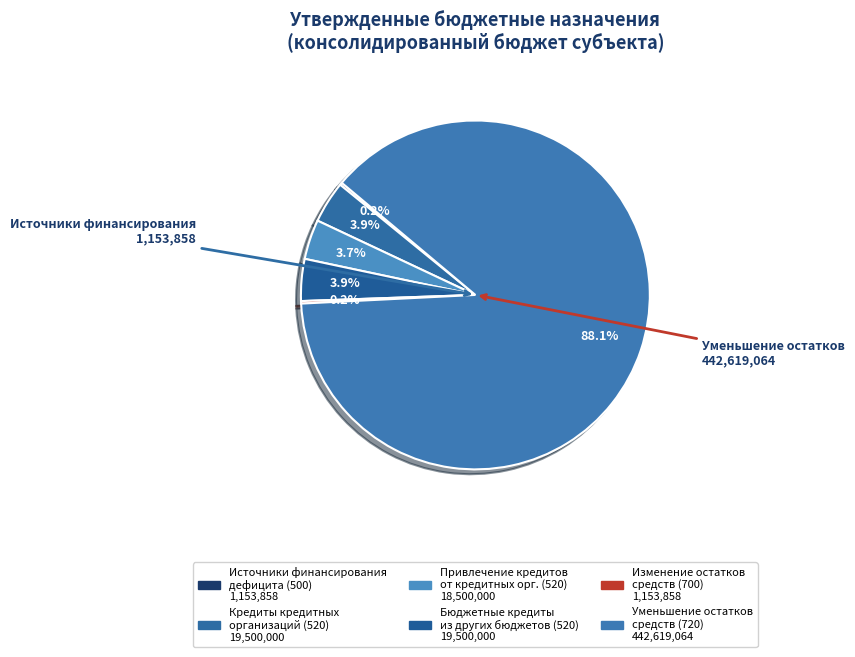

Which slice is the largest?

720